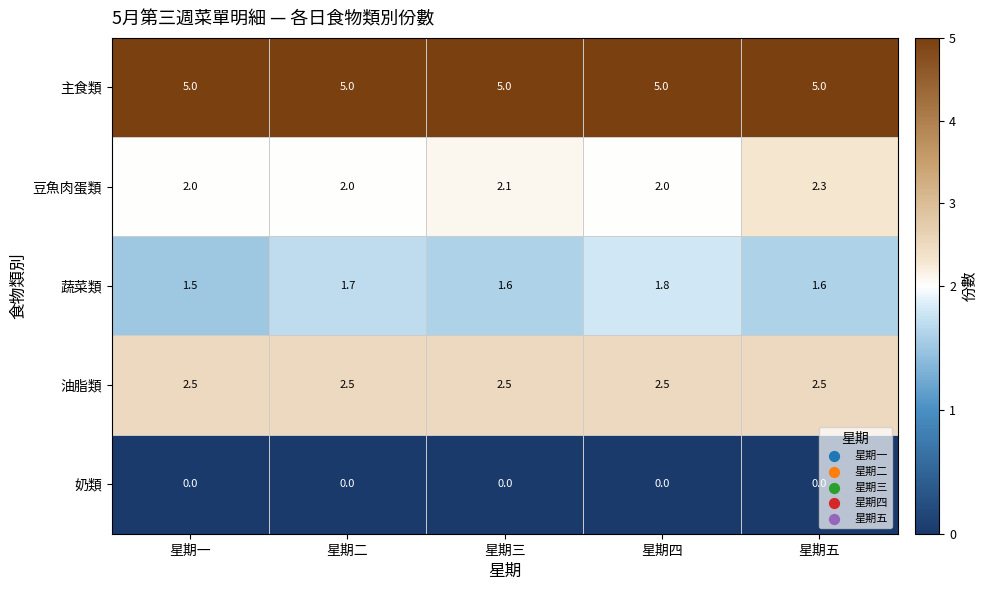

List the series in order of their peak value, lowest first.

奶類, 蔬菜類, 豆魚肉蛋類, 油脂類, 主食類